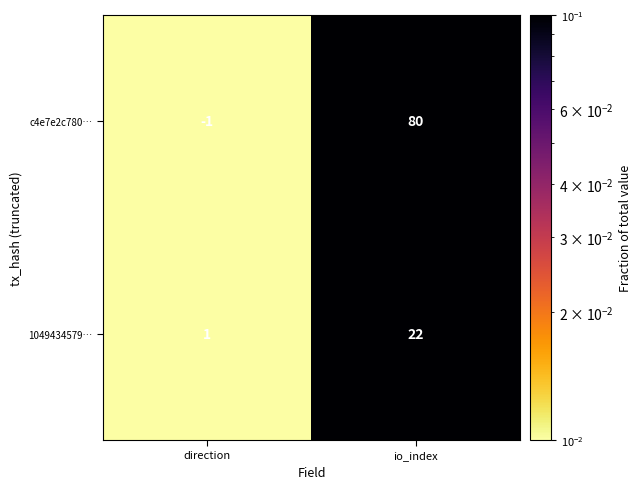

Reading left to right, list all the values displayed in this chart.

c4e7e2c780…: -1	80
1049434579…: 1	22